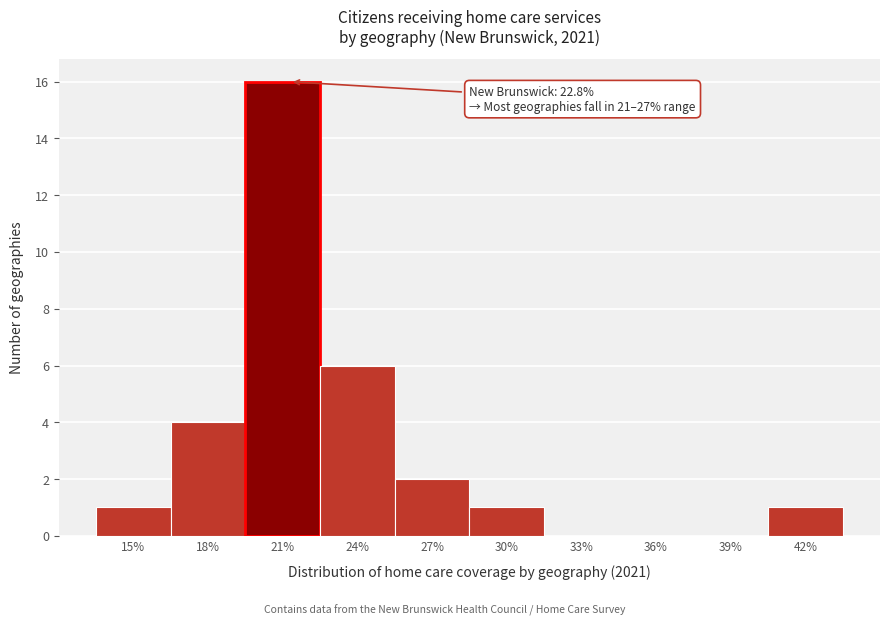

Reading right to left, list all the values displayed in this chart.

42%=1	39%=0	36%=0	33%=0	30%=1	27%=2	24%=6	21%=16	18%=4	15%=1